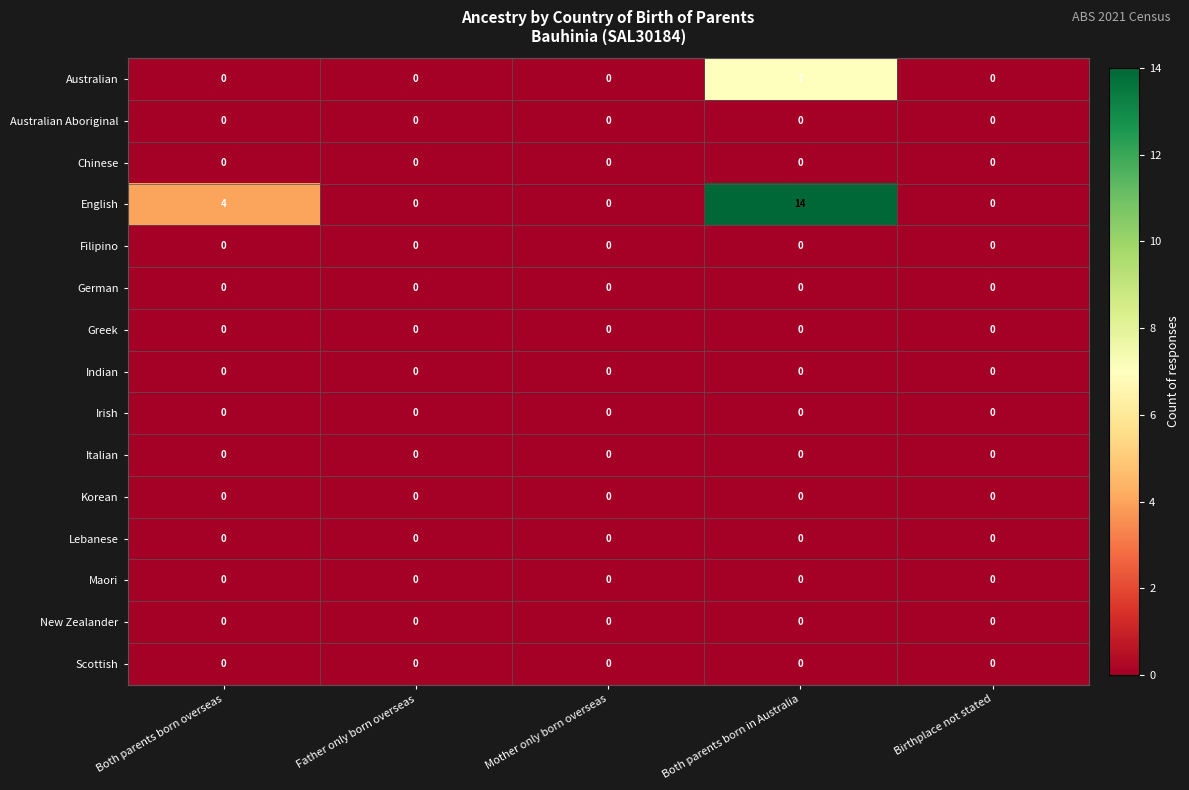

How many distinct data groups are displayed?

15